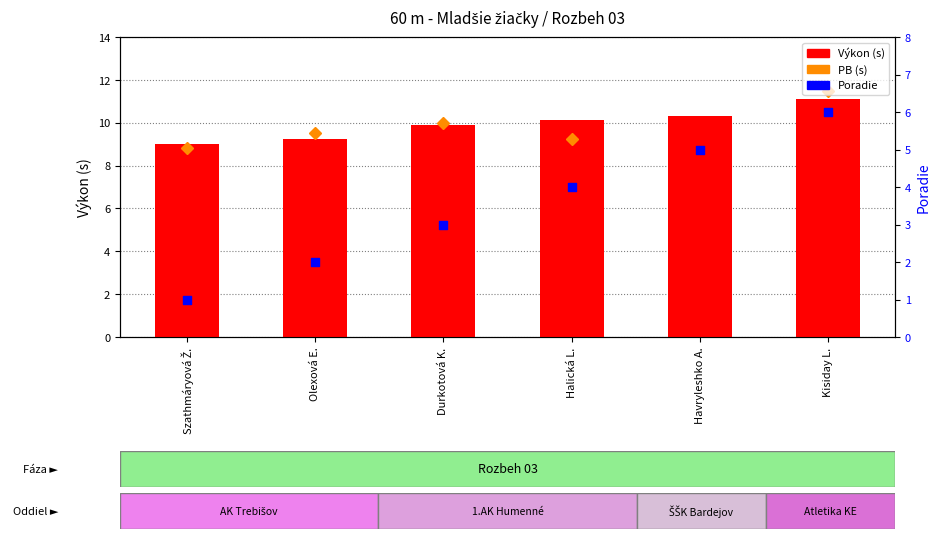

Which series reaches the maximum Y coordinate?

PB (s)